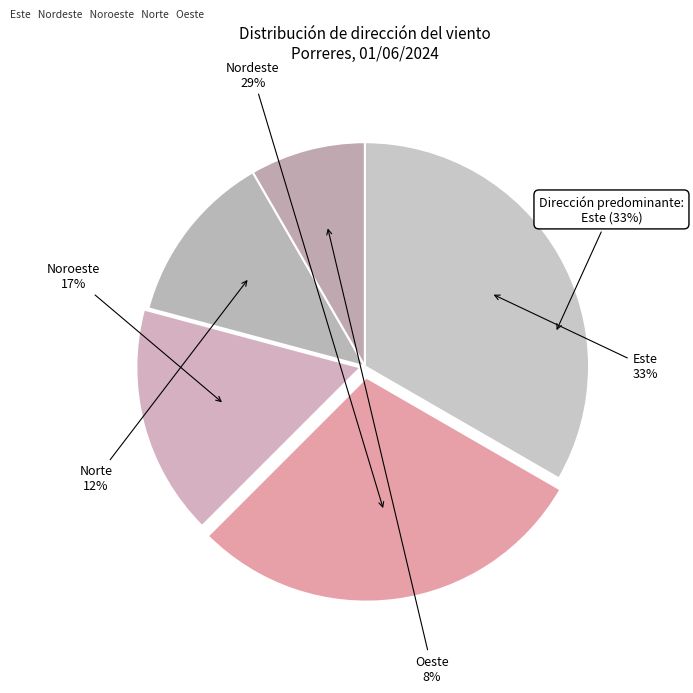

The Este slice represents 33% of the pie. True or false?

True